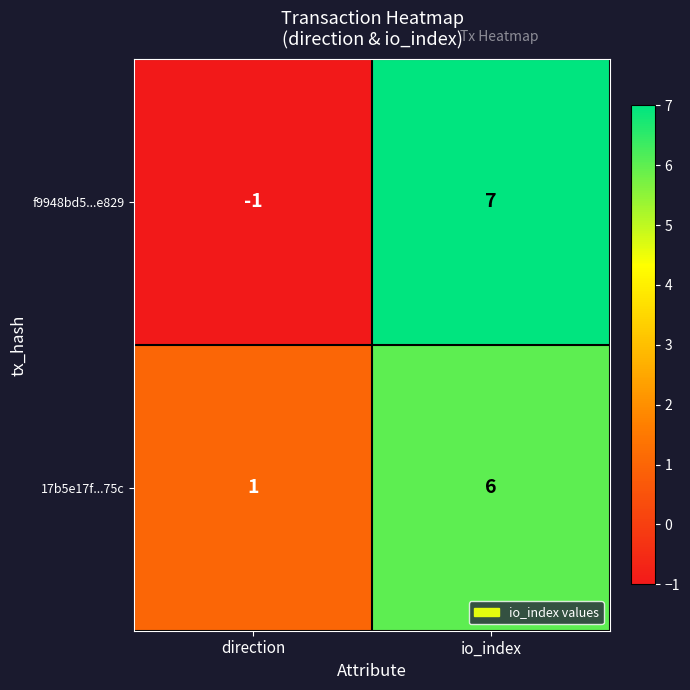

Reading right to left, list all the values displayed in this chart.

f9948bd5...e829: 7	-1
17b5e17f...75c: 6	1